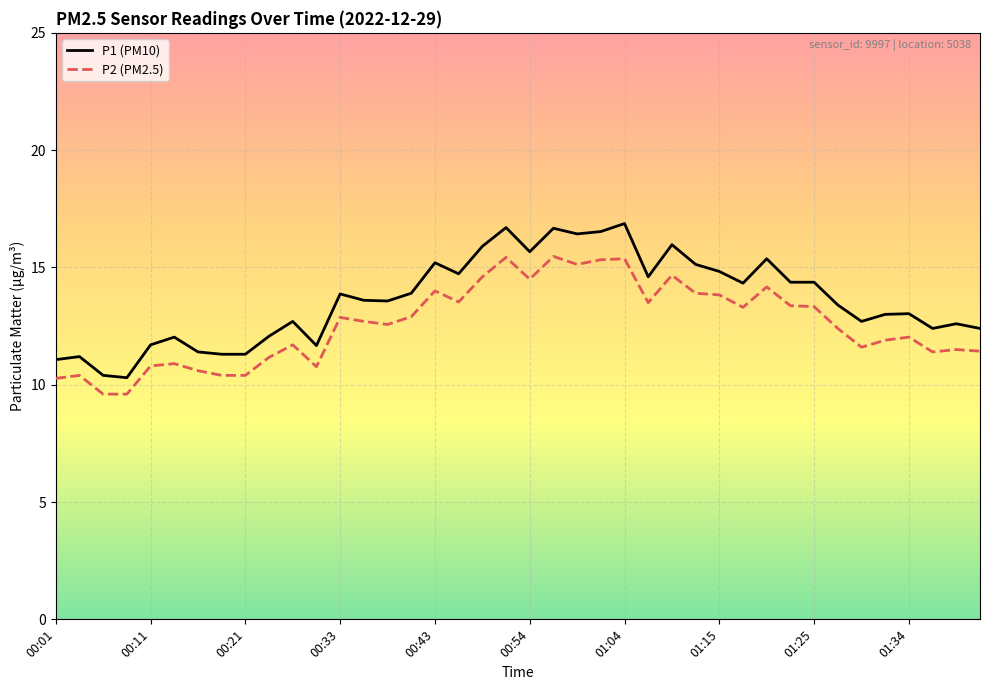

True or false: P1 (PM10) and P2 (PM2.5) intersect in this chart.

False